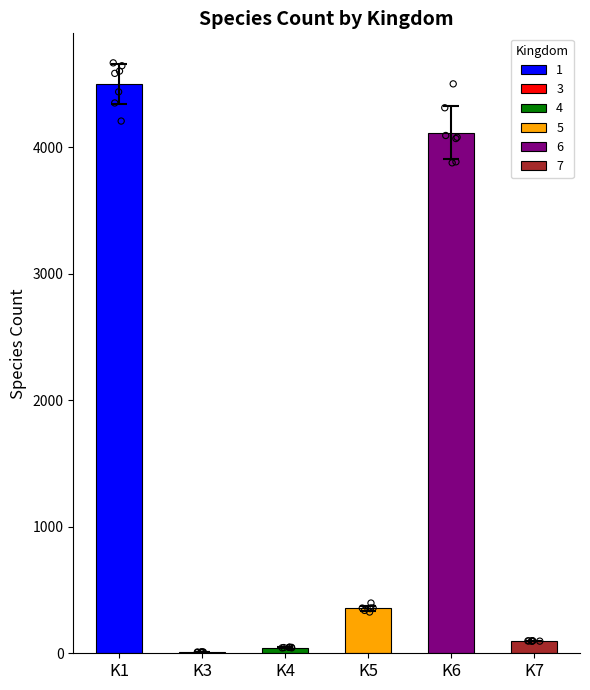

What is the total value across all series at 4?

9175